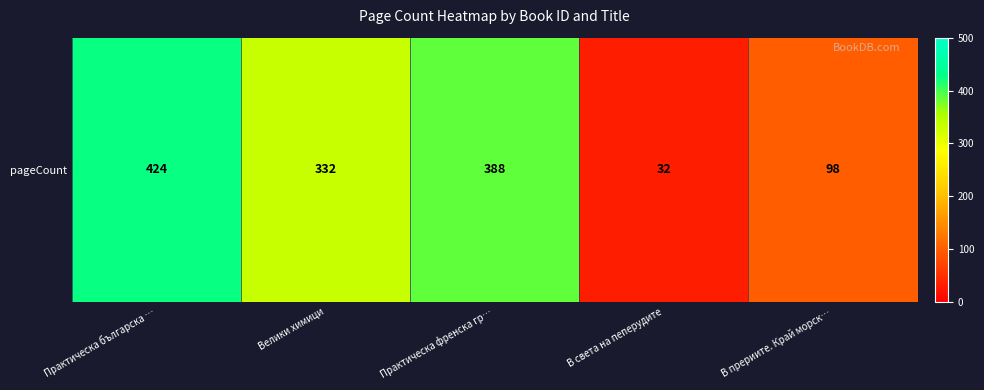

At which label is the value closest to 228?

Велики химици